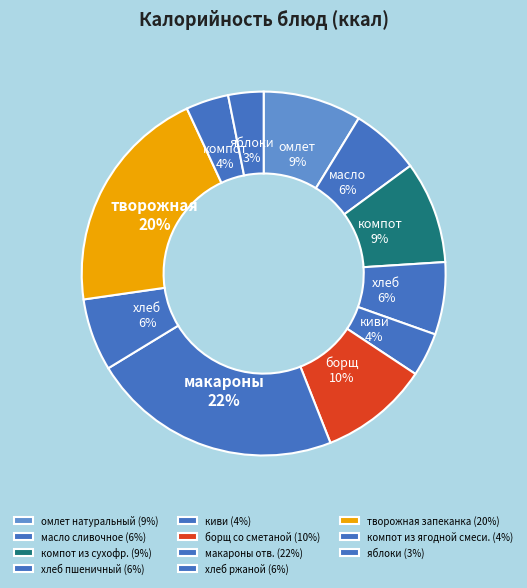

How many slices are in this pie chart?

11